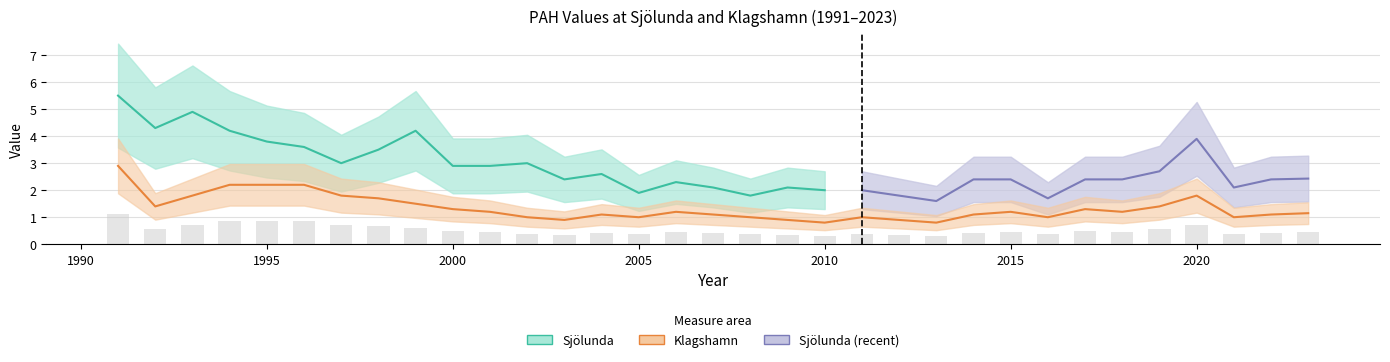

Between 2008 and 1991, which is larger?

1991